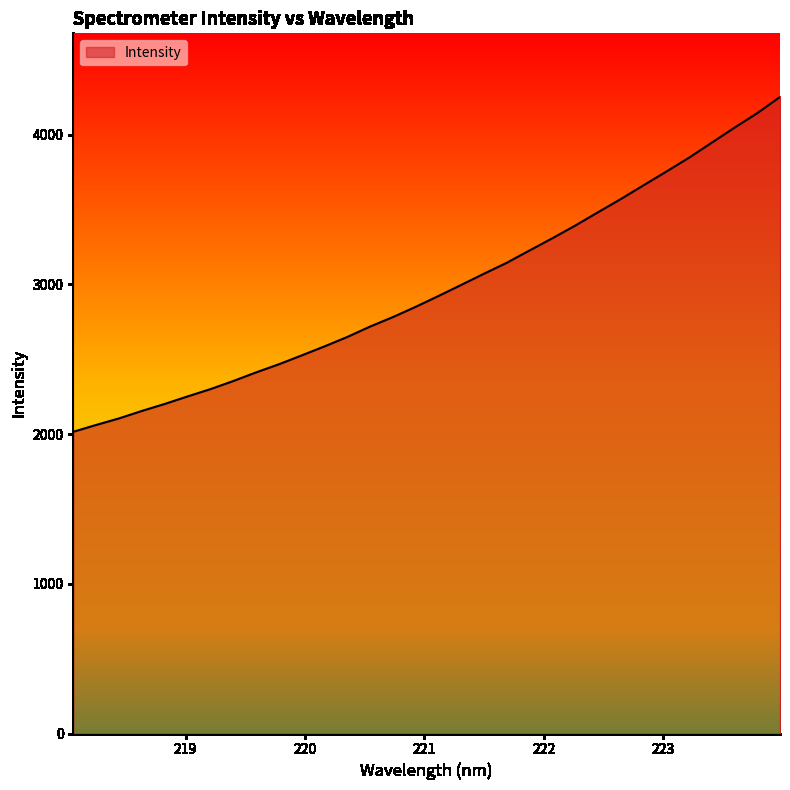

What is the maximum value shown in the chart?

4251.2